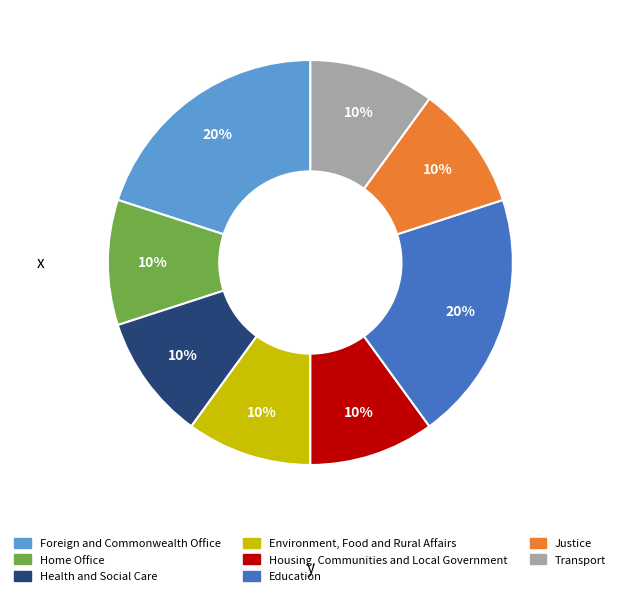

The Foreign and Commonwealth Office slice represents 20% of the pie. True or false?

True